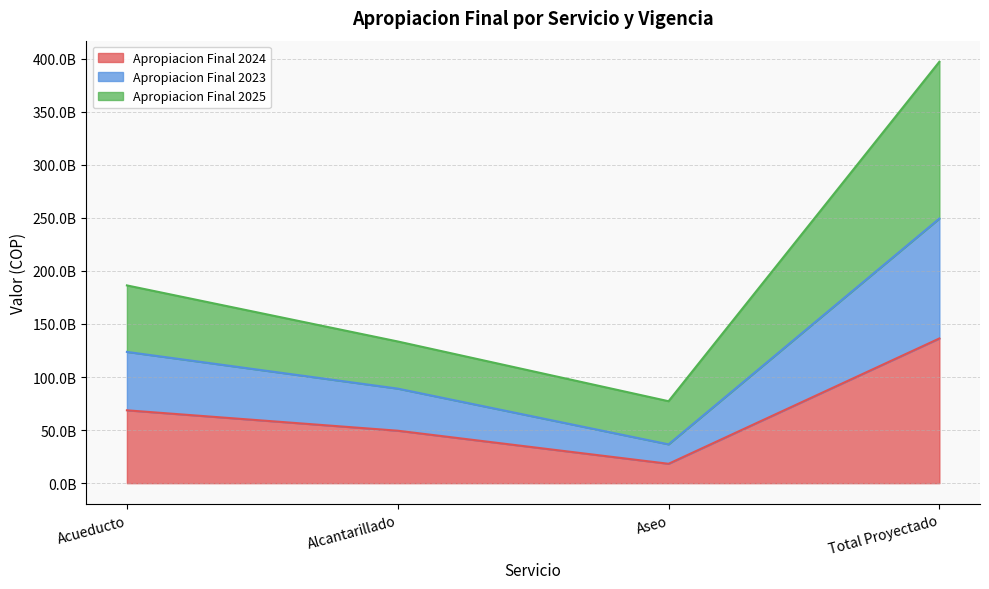

Reading right to left, transcribe all the data shown in this chart.

Apropiacion Final 2024: 136318163342	18262559064	49417575942	68638028336
Apropiacion Final 2023: 249311648988	36575329710	89079804942	123656514336
Apropiacion Final 2025: 397007490988	77215310710	133492861942	186299318336